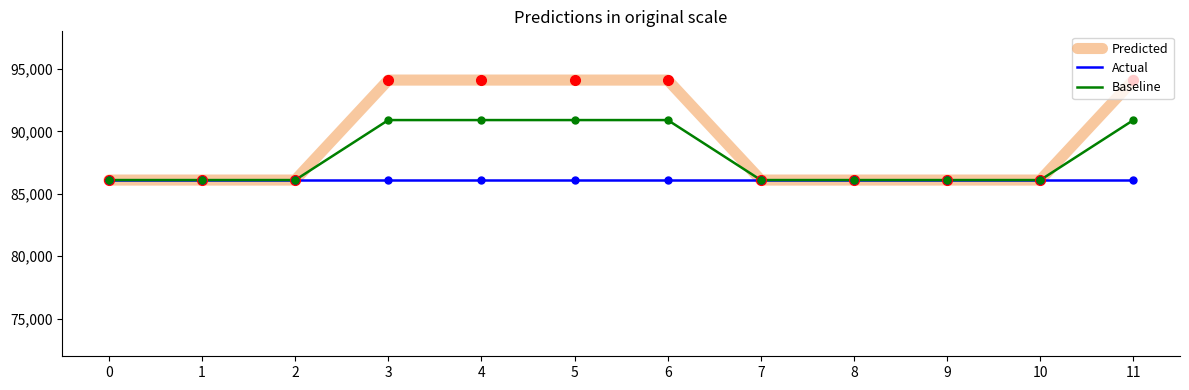

Does the chart display data point markers on the line(s)?

No